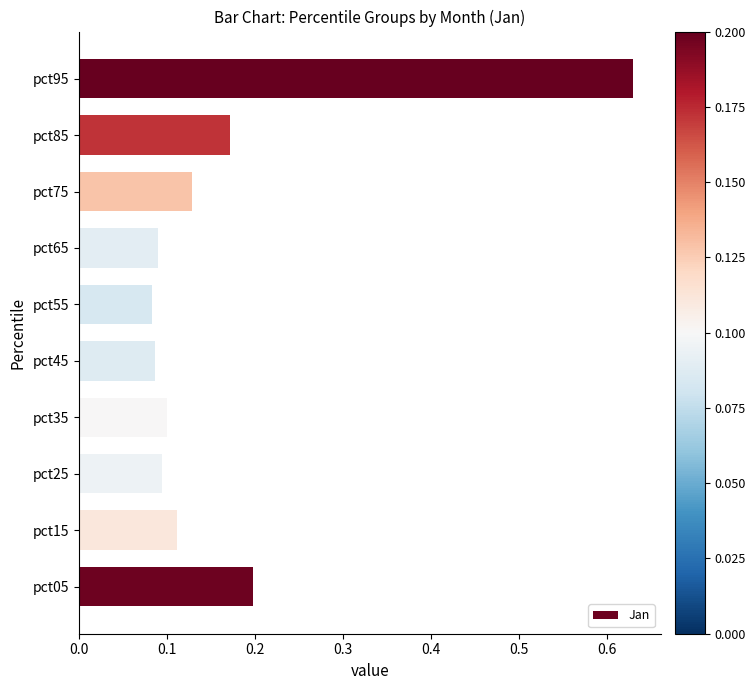

Are the bars grouped side by side (vs. stacked)?

No